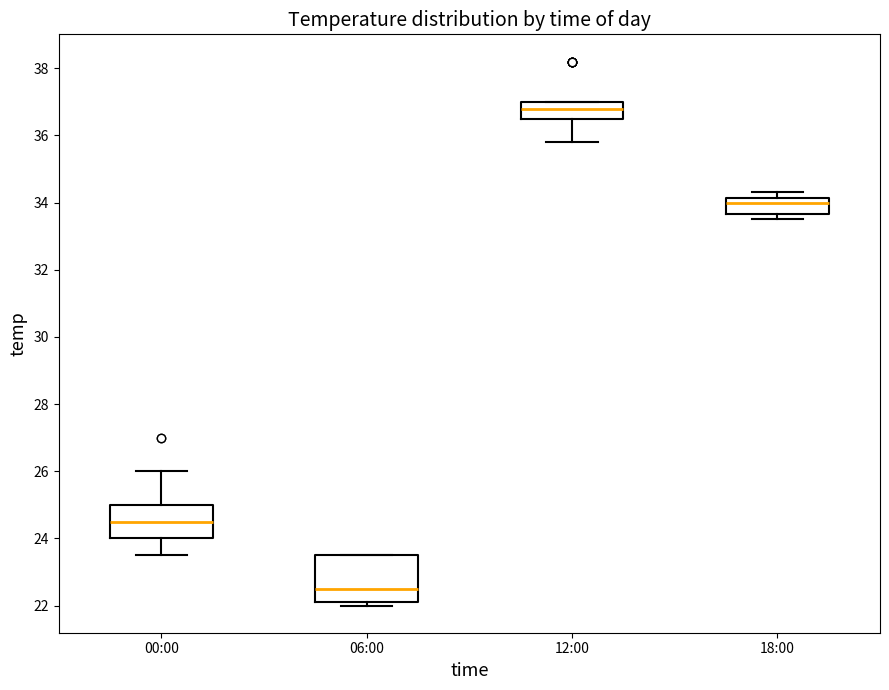

Reading left to right, transcribe this box plot: for each box, give where its median line is, the range the box spans, and where its two whiskers end, as read against the y-axis. The values are not printed on the chart, so give them approximately, as read against the axis.

00:00: median 24.6, box 24.0 to 25.0, whiskers 23.6 to 26.0
06:00: median 22.6, box 22.2 to 23.6, whiskers 22.0 to 23.6
12:00: median 36.8, box 36.6 to 37.0, whiskers 35.8 to 37.0
18:00: median 34.0, box 33.6 to 34.2, whiskers 33.6 (just below the box's lower edge) to 34.4